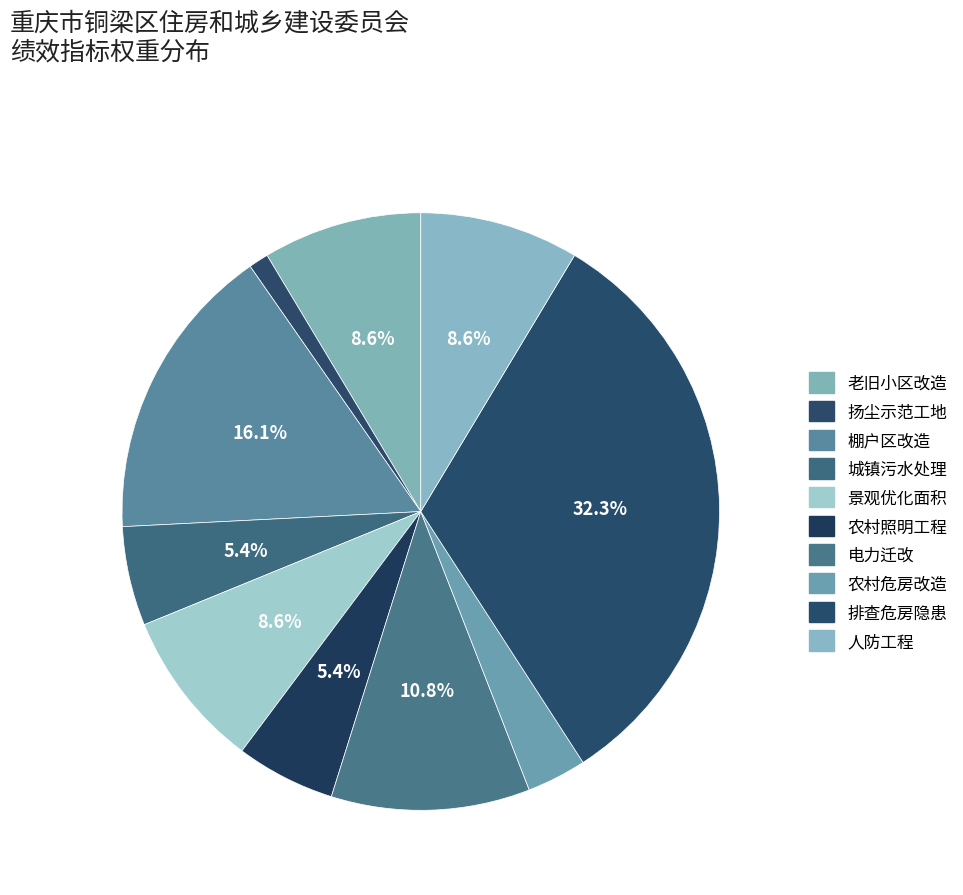

Between 老旧小区改造 and 景观优化面积, which is larger?

老旧小区改造